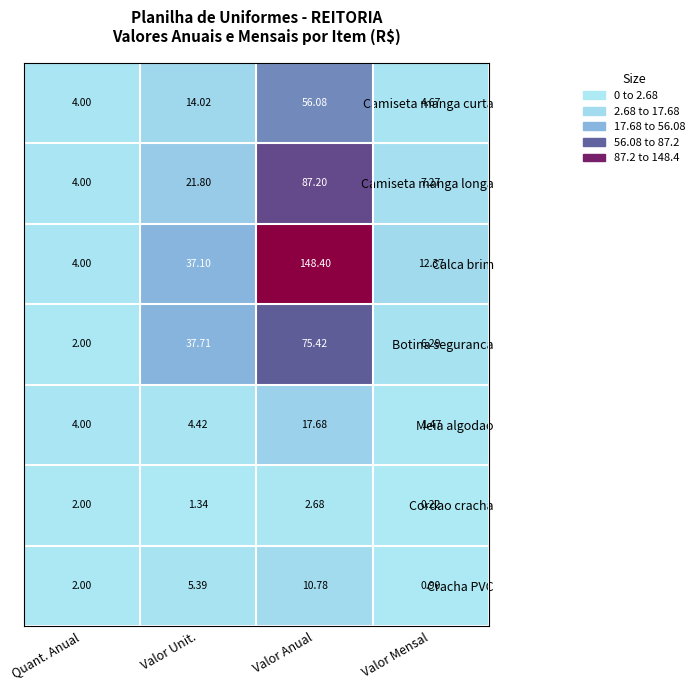

At Valor Mensal, list the series in order from largest to smallest.

Calca brim, Camiseta manga longa, Botina seguranca, Camiseta manga curta, Meia algodao, Cracha PVC, Cordao cracha